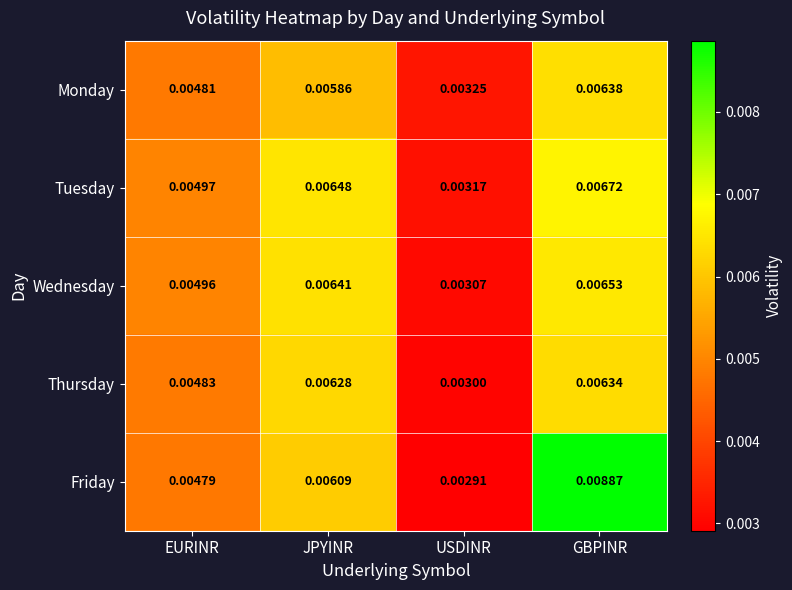

Where is Thursday nearest to the value 0?

USDINR